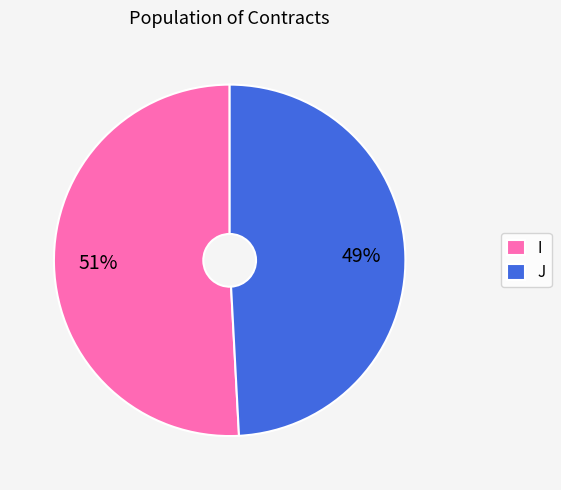

The J slice represents 60% of the pie. True or false?

False